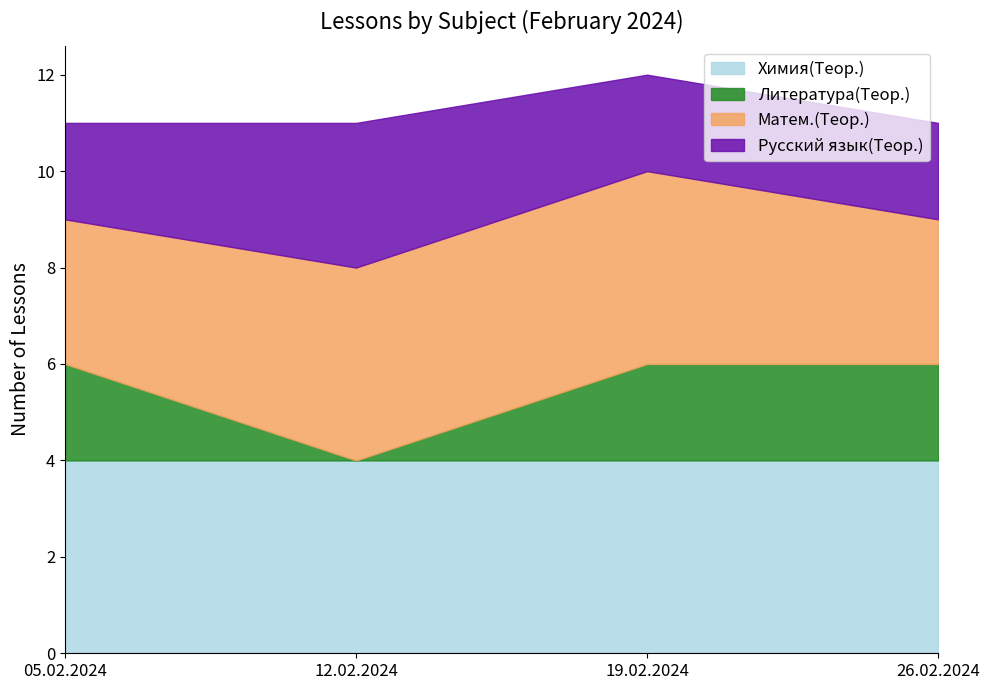

What is the label of the 3rd point from the right?

12.02.2024